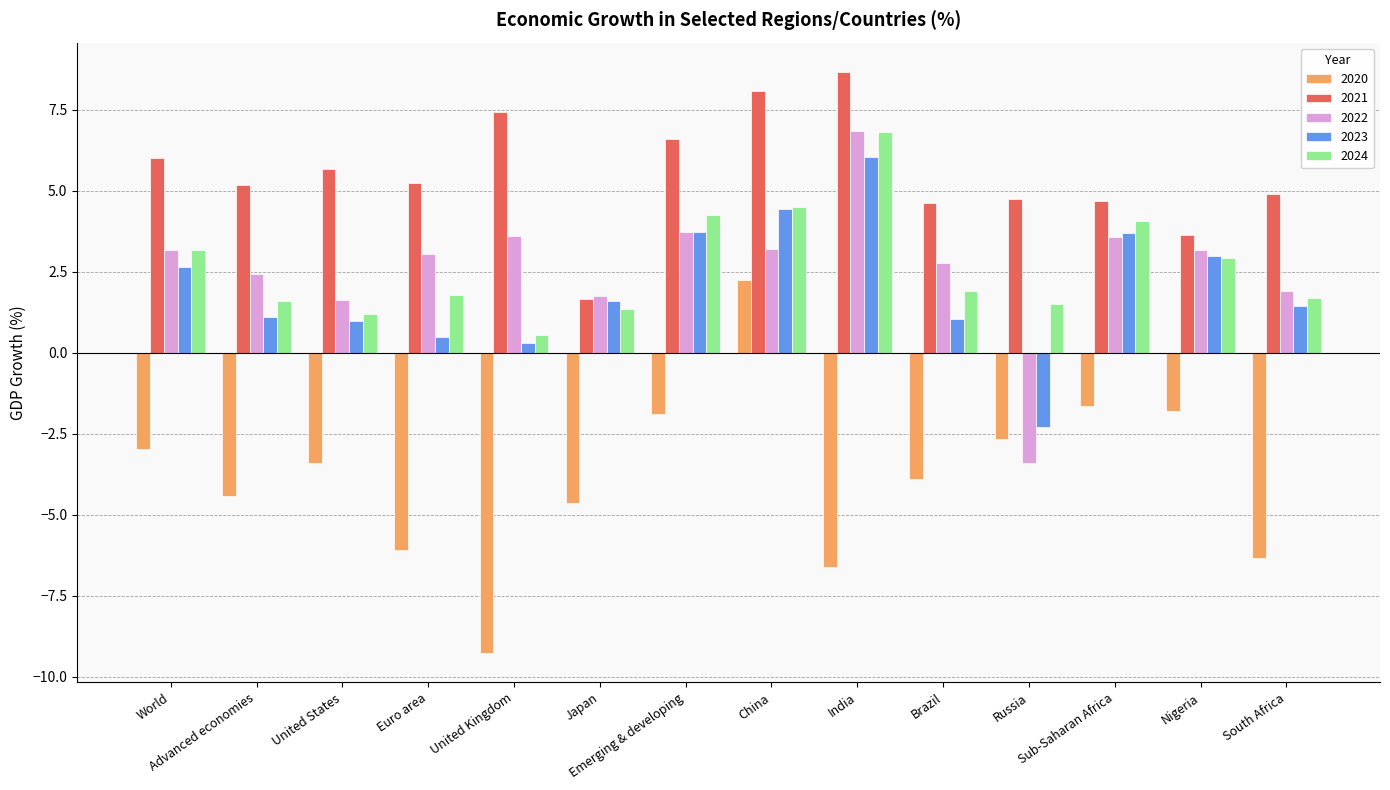

Which series has the largest total across all categories?

2021